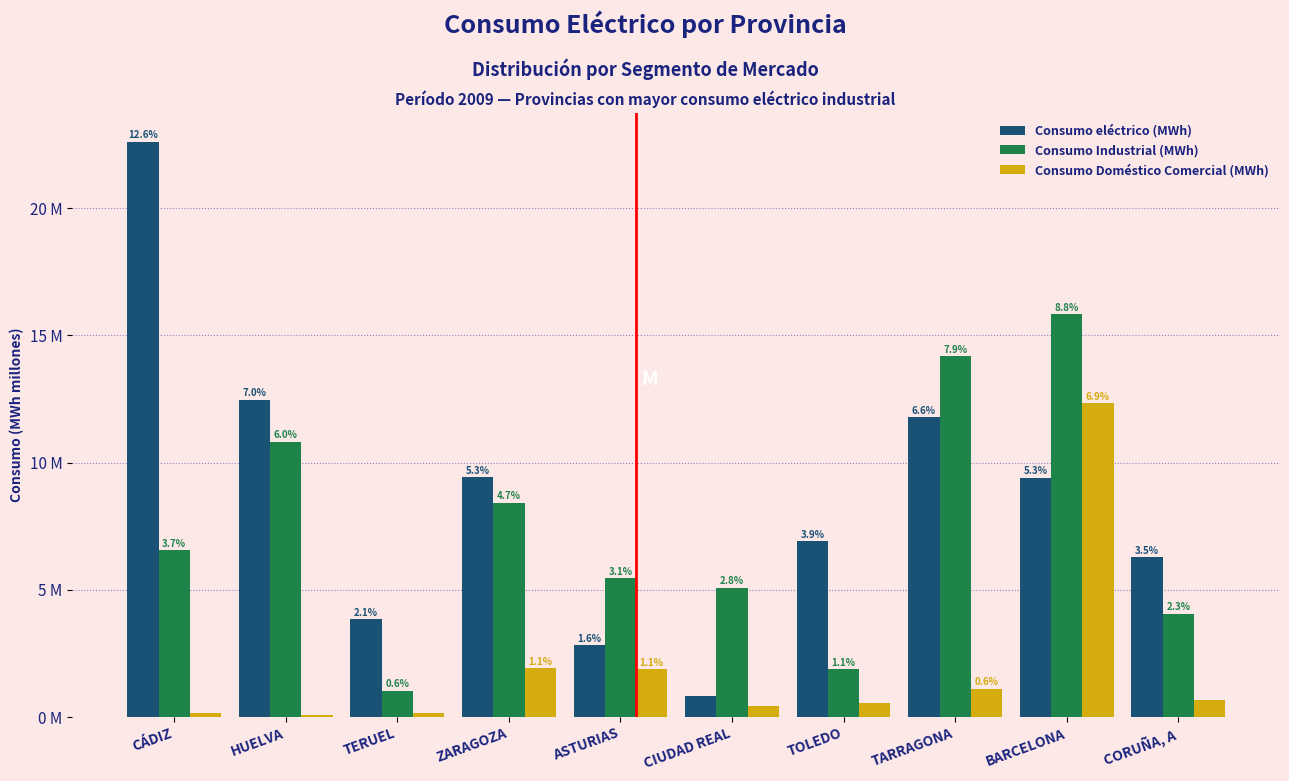

What are all the series names shown in the legend?

Consumo eléctrico (MWh), Consumo Industrial (MWh), Consumo Doméstico Comercial (MWh)